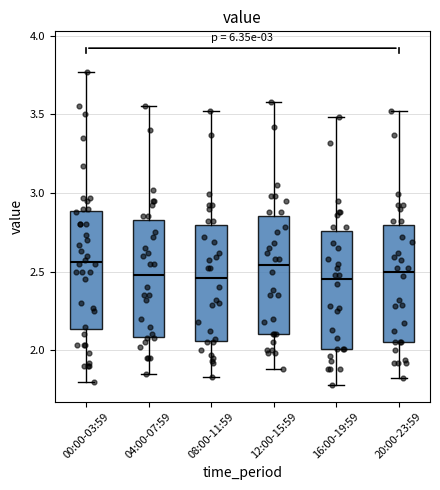

Reading left to right, transcribe this box plot: for each box, give where its median line is, the range the box spans, and where its two whiskers end, as read against the y-axis. The values are not printed on the chart, so give them approximately, as read against the axis.

00:00-03:59: median 2.55, box 2.15 to 2.90, whiskers 1.80 to 3.75
04:00-07:59: median 2.50, box 2.10 to 2.85, whiskers 1.85 to 3.55
08:00-11:59: median 2.45, box 2.05 to 2.80, whiskers 1.85 to 3.50
12:00-15:59: median 2.55, box 2.10 to 2.85, whiskers 1.90 to 3.60
16:00-19:59: median 2.45, box 2.00 to 2.75, whiskers 1.80 to 3.50
20:00-23:59: median 2.50, box 2.05 to 2.80, whiskers 1.80 to 3.50